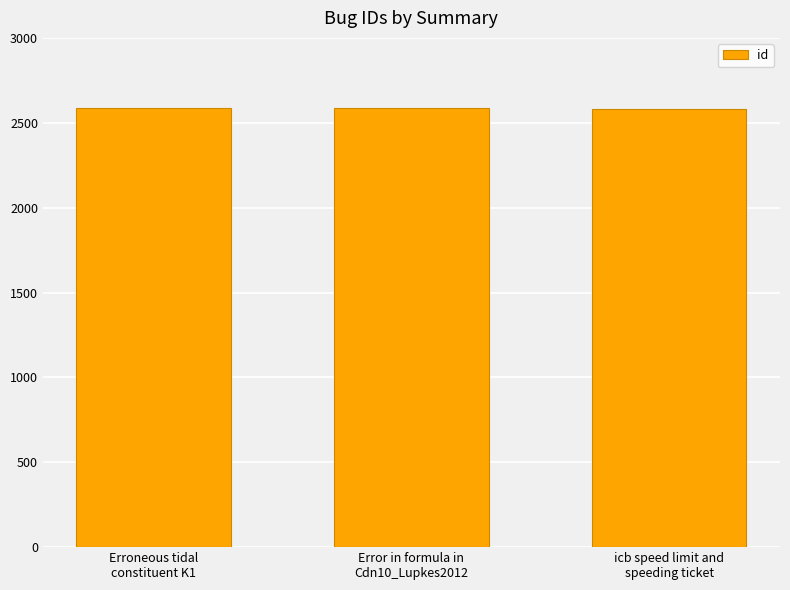

The value at icb speed limit and
speeding ticket is 2581. True or false?

True